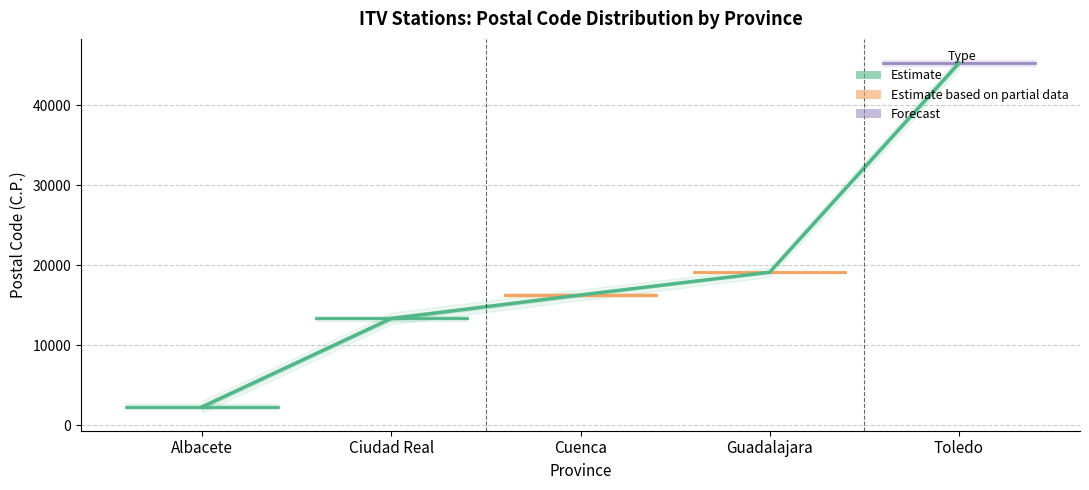

How many lines are shown in the chart?

1